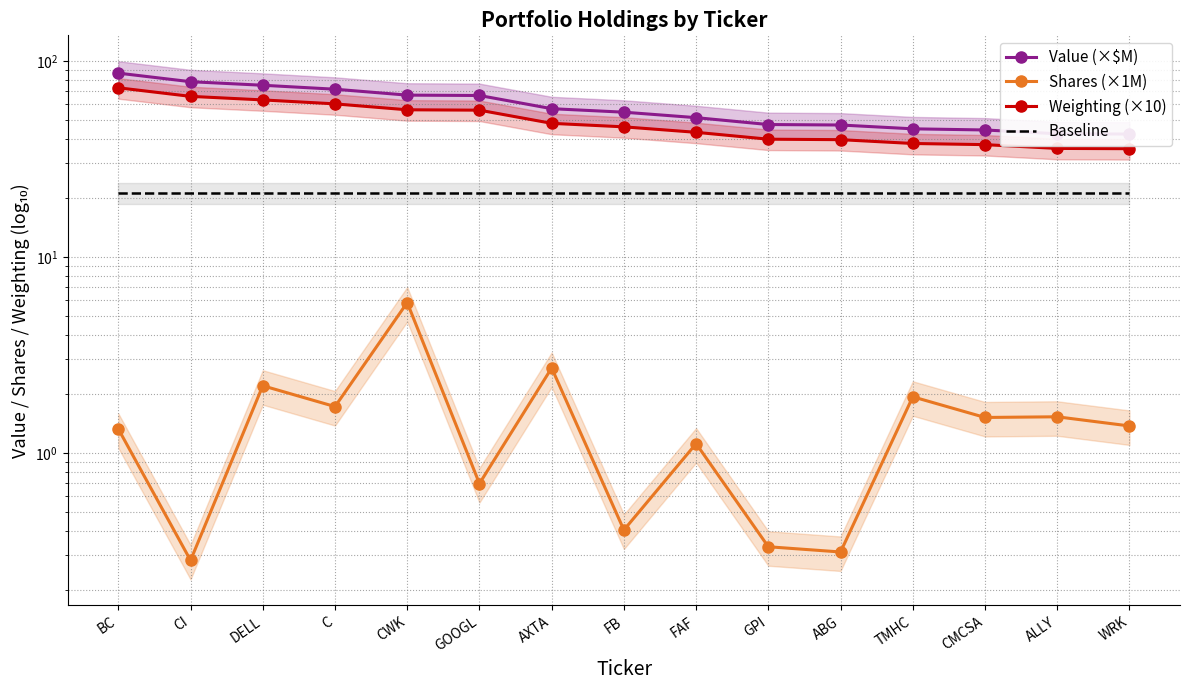

Which category has the highest value across all series?

BC